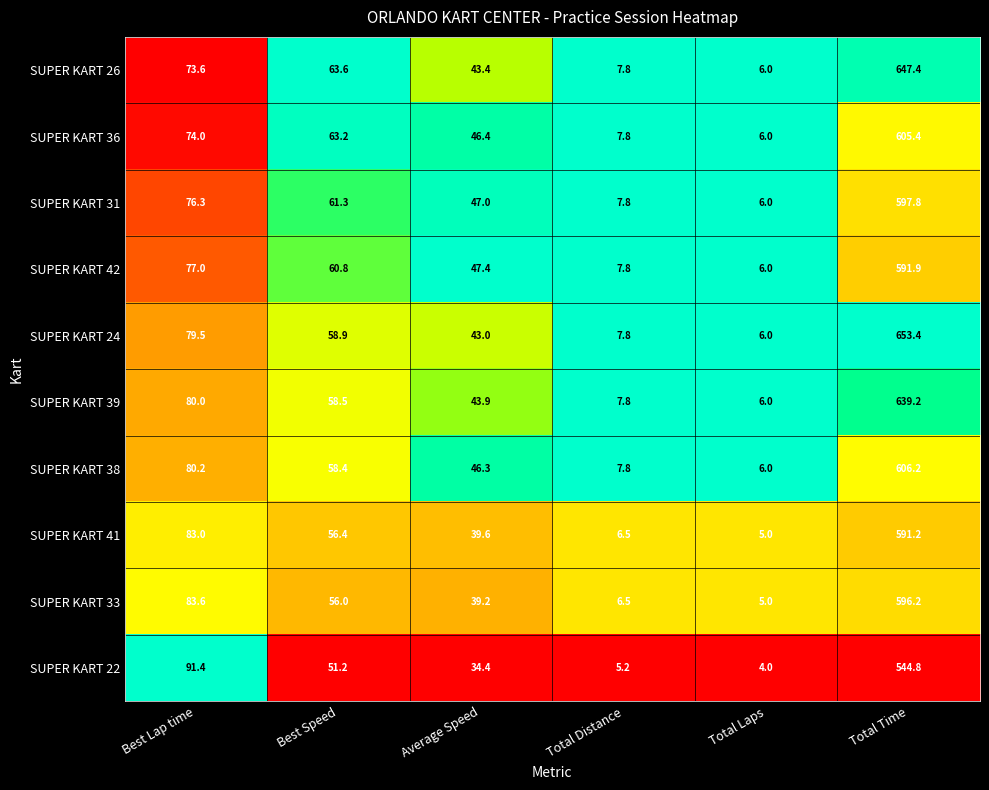

At which label is SUPER KART 24 closest to 329?

Best Lap time